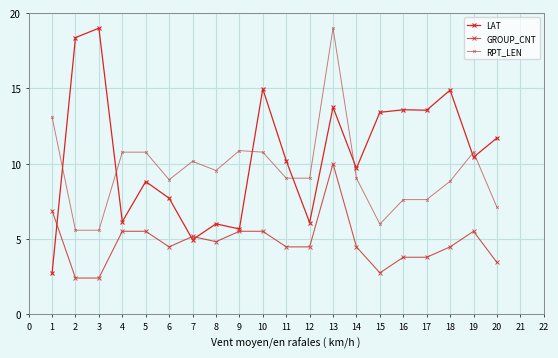

How many series are shown in this chart?

3